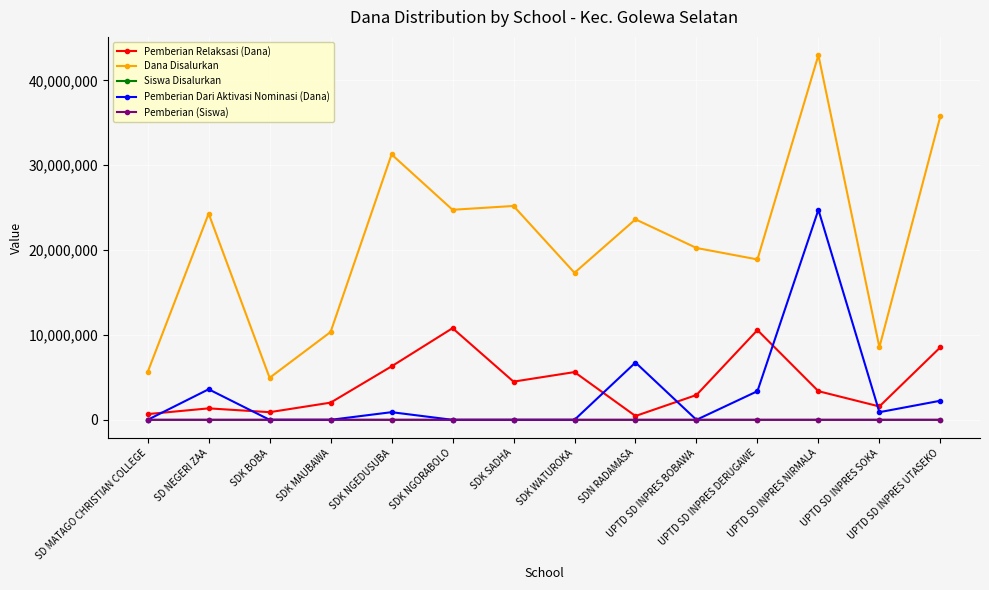

What is the label of the 6th point from the left?

SDK NGORABOLO